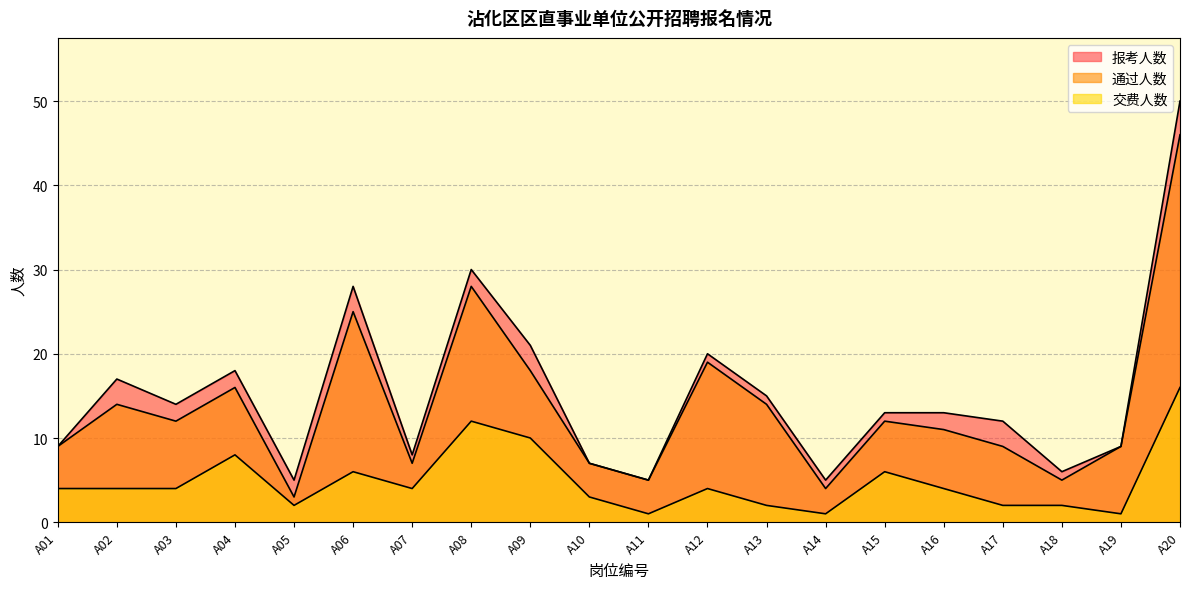

Between A14 and A16, which is larger?

A16